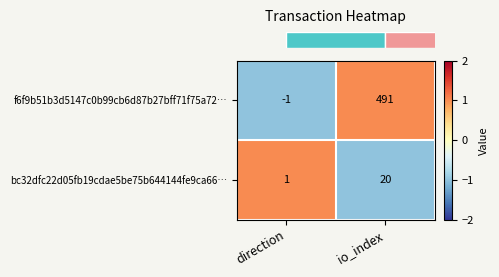

How many values in the f6f9b51b3d5147c0b99cb6d87b27bff71f75a72… series are below 491?

1